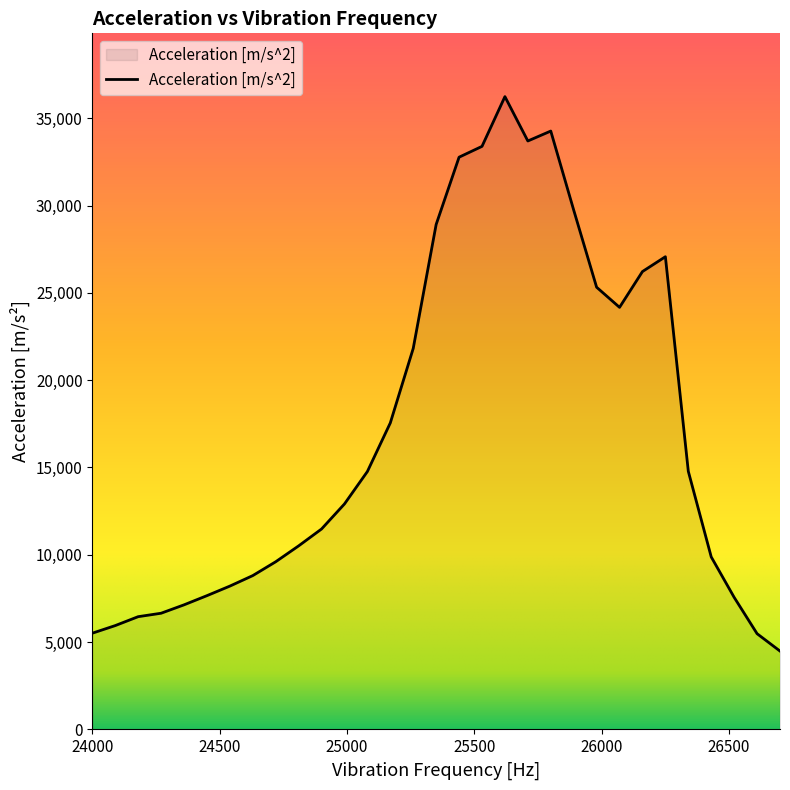

True or false: there are more than 2 points higher than both neighbors.

True